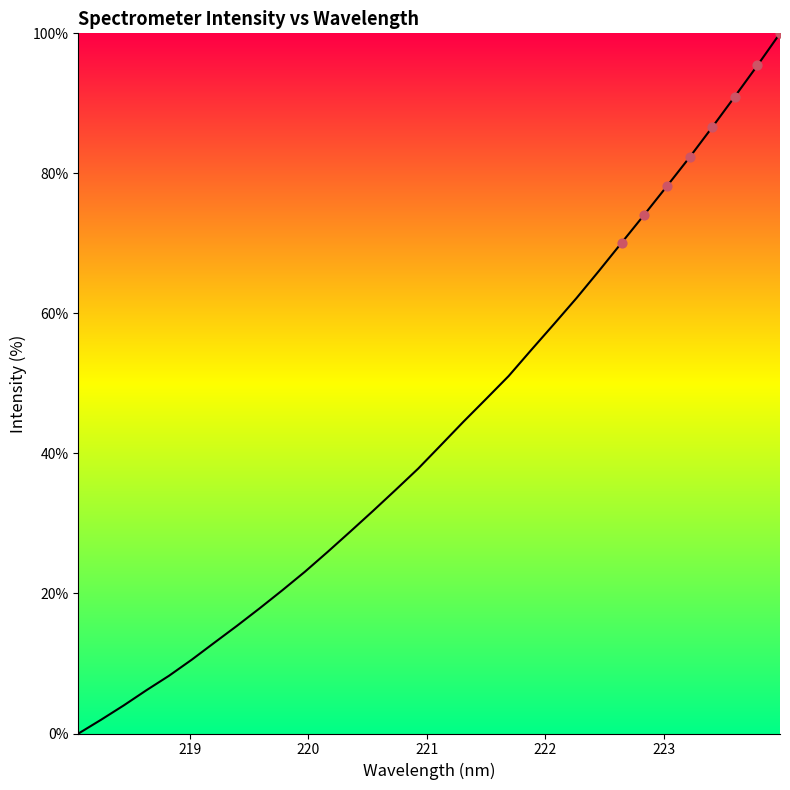

What is the maximum value shown in the chart?

100.0